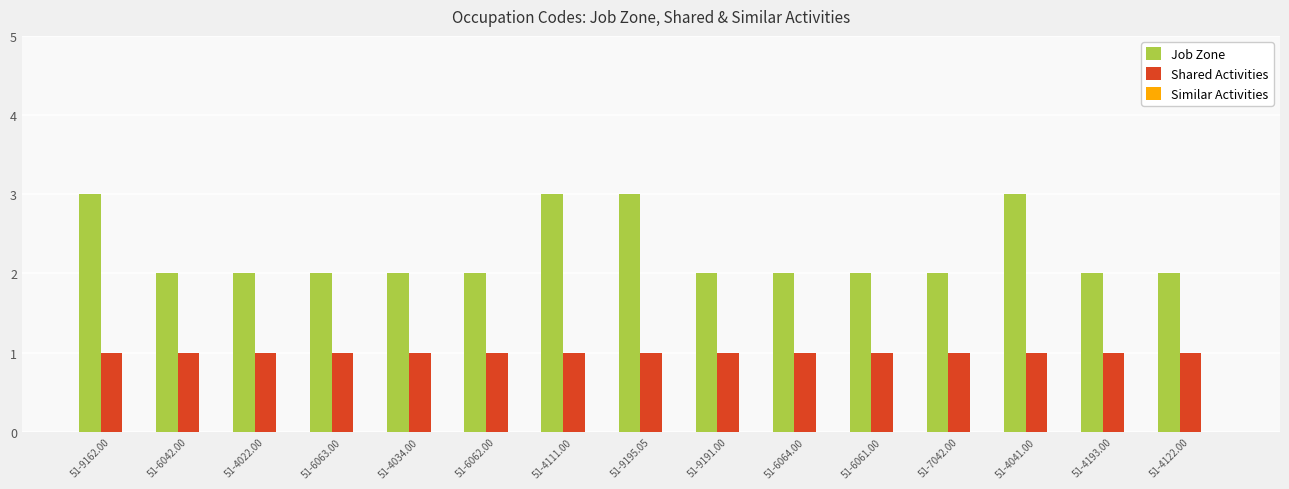

What is the total value across all series at 51-4193.00?

3